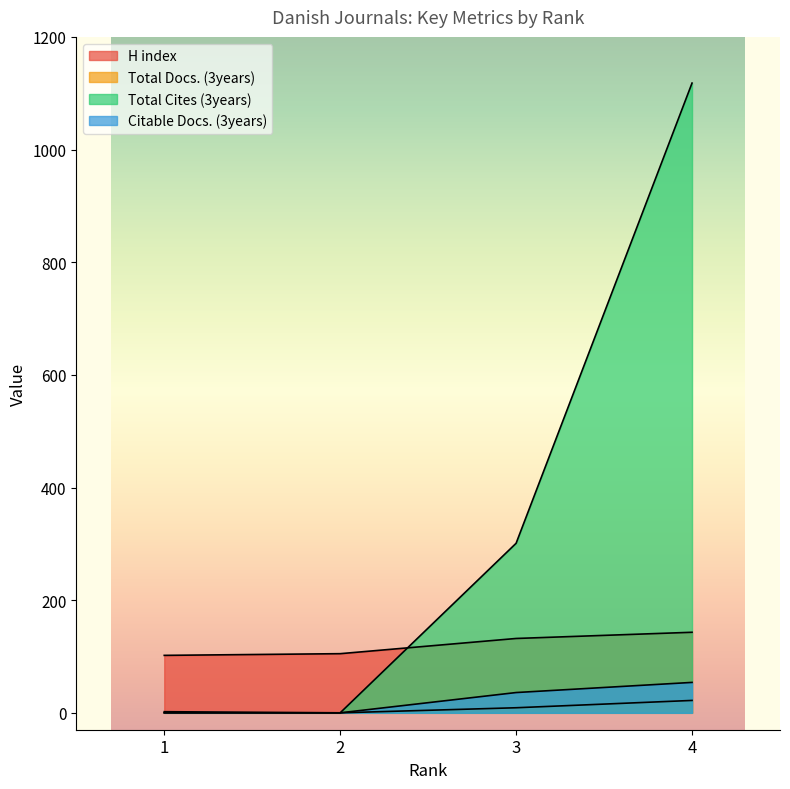

What is the difference between the second highest and second lowest values in the H index series?

27